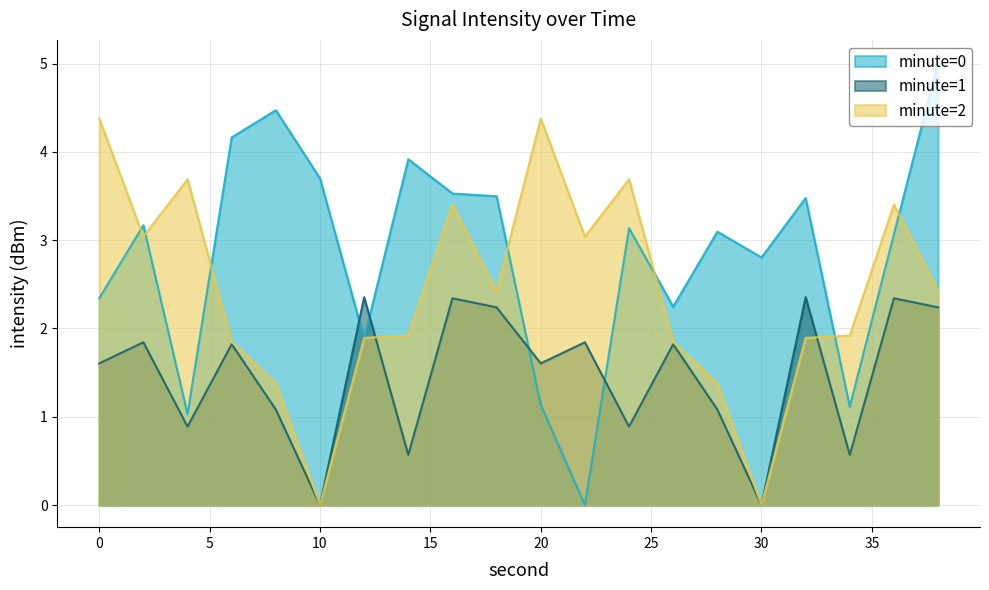

What is the value of the minute=0 point at the 20th from the left?

5.0